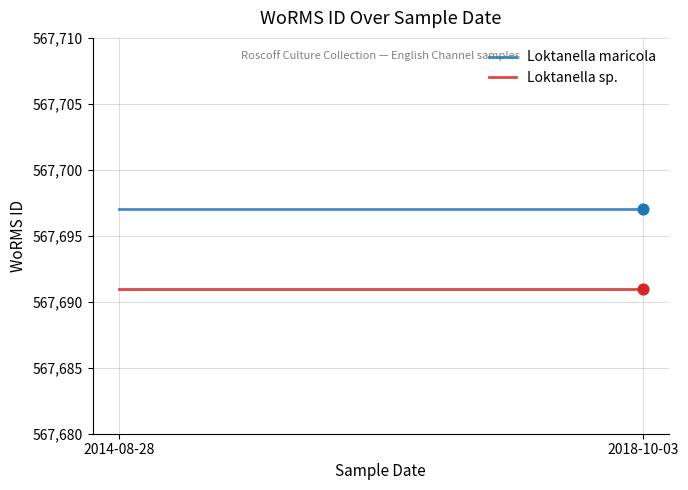

What is the total value across all series at 2014-08-28?

1135388